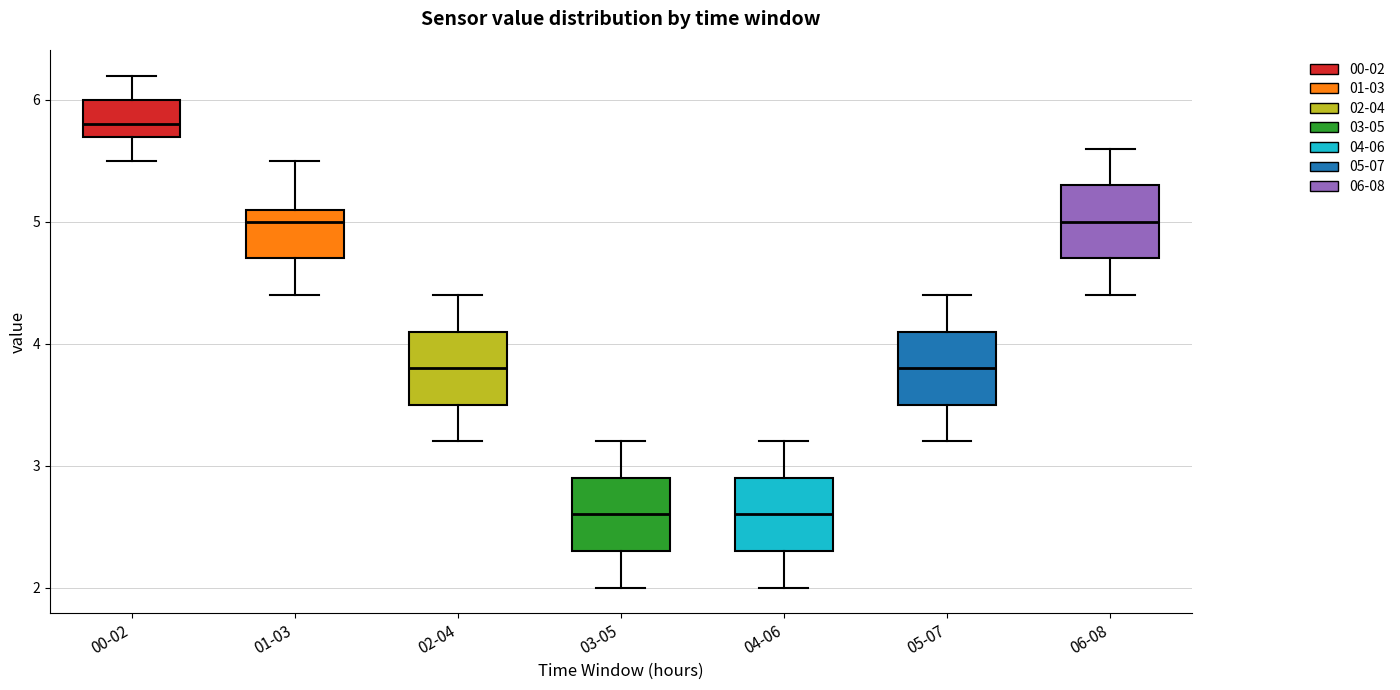

Reading left to right, transcribe this box plot: for each box, give where its median line is, the range the box spans, and where its two whiskers end, as read against the y-axis. The values are not printed on the chart, so give them approximately, as read against the axis.

00-02: median 5.8, box 5.7 to 6.0, whiskers 5.5 to 6.2
01-03: median 5.0, box 4.7 to 5.1, whiskers 4.4 to 5.5
02-04: median 3.8, box 3.5 to 4.1, whiskers 3.2 to 4.4
03-05: median 2.6, box 2.3 to 2.9, whiskers 2.0 to 3.2
04-06: median 2.6, box 2.3 to 2.9, whiskers 2.0 to 3.2
05-07: median 3.8, box 3.5 to 4.1, whiskers 3.2 to 4.4
06-08: median 5.0, box 4.7 to 5.3, whiskers 4.4 to 5.6